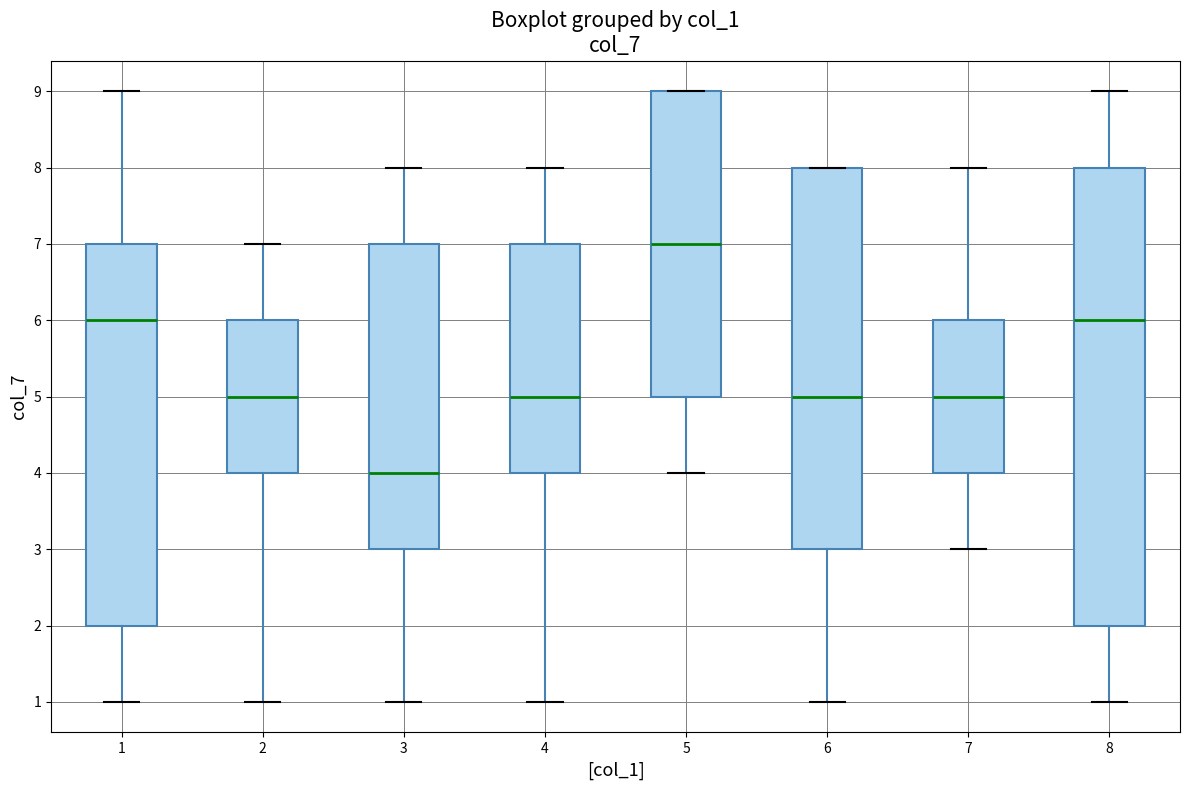

Reading left to right, read every box against the y-axis: the position of its median line, the range the box covers, and the ends of its whiskers. The values are not printed on the chart, so give them approximately, as read against the axis.

1: median 6, box 2 to 7, whiskers 1 to 9
2: median 5, box 4 to 6, whiskers 1 to 7
3: median 4, box 3 to 7, whiskers 1 to 8
4: median 5, box 4 to 7, whiskers 1 to 8
5: median 7, box 5 to 9, whiskers 4 to 9
6: median 5, box 3 to 8, whiskers 1 to 8
7: median 5, box 4 to 6, whiskers 3 to 8
8: median 6, box 2 to 8, whiskers 1 to 9